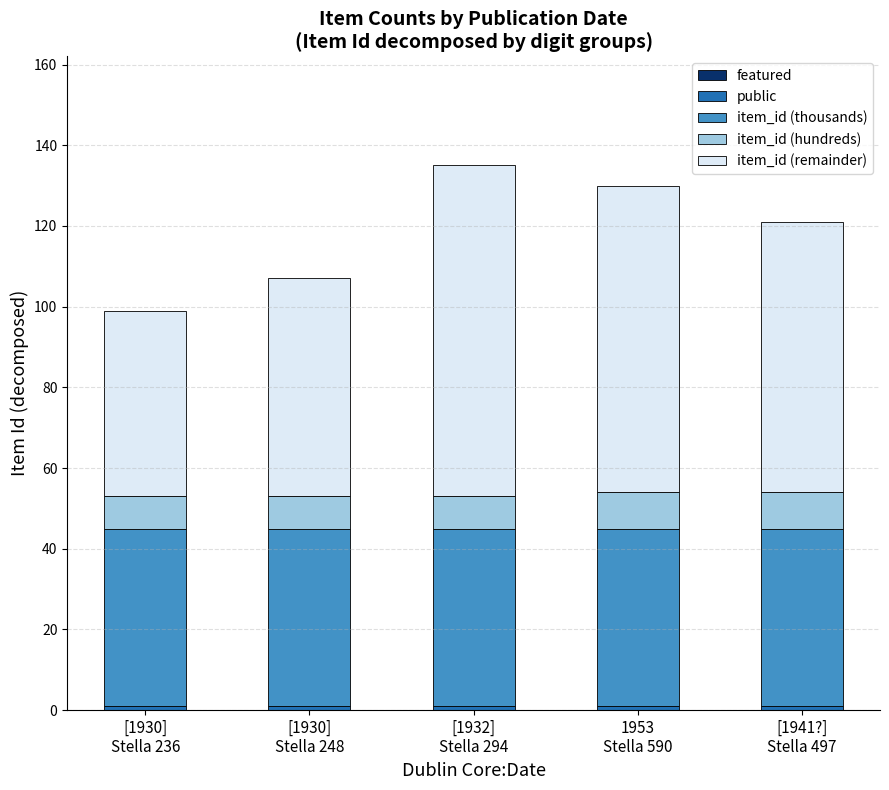

At which category is the sum across all series the highest?

[1932]
Stella 294